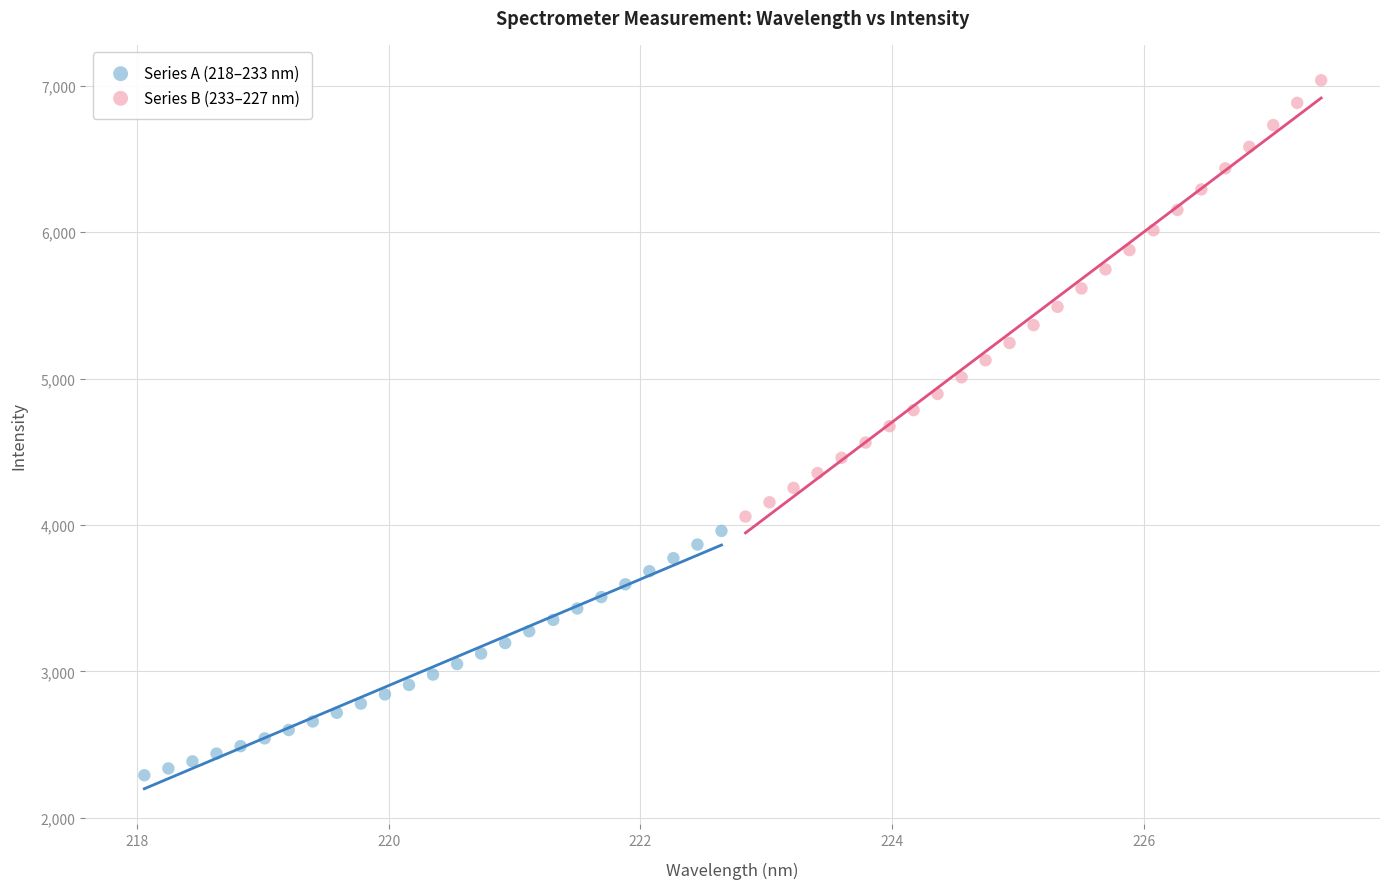

What are all the series names shown in the legend?

Series A (218–233 nm), Series B (233–227 nm)